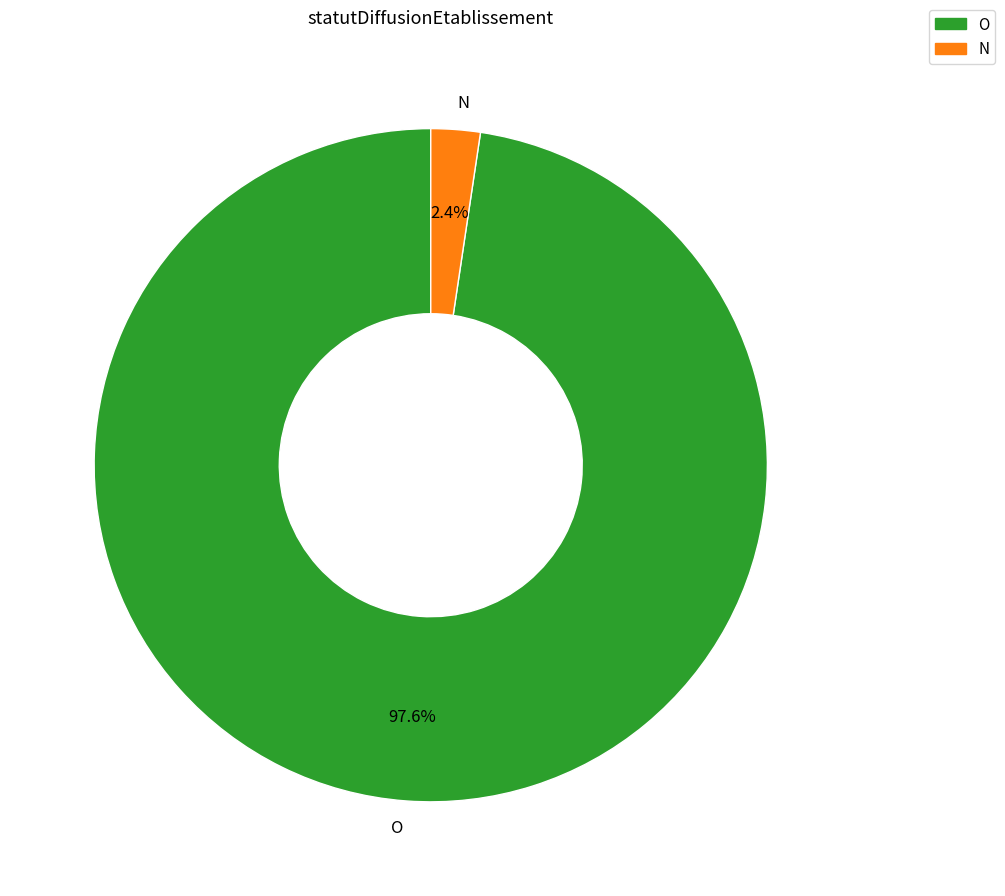

Between N and O, which is larger?

O